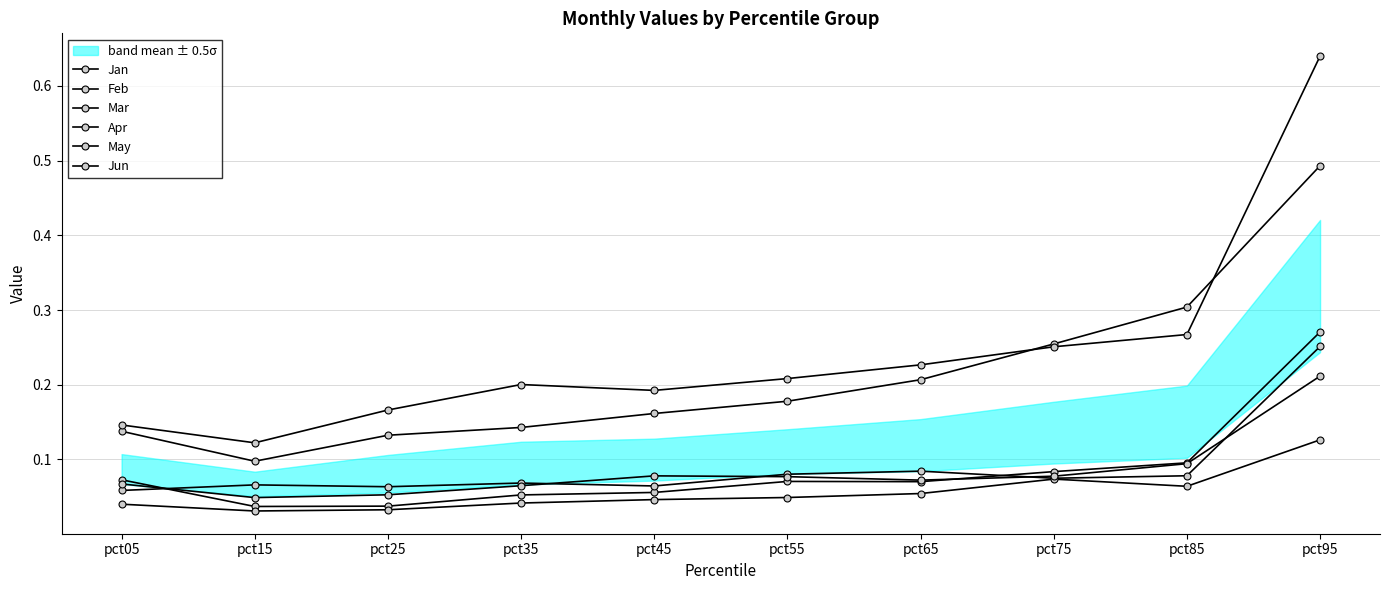

Reading left to right, list all the values displayed in this chart.

Jan: 0.1	0.0	0.0	0.1	0.1	0.1	0.1	0.1	0.1	0.3
Feb: 0.1	0.1	0.1	0.1	0.2	0.2	0.2	0.3	0.3	0.5
Mar: 0.1	0.1	0.2	0.2	0.2	0.2	0.2	0.3	0.3	0.6
Apr: 0.1	0.1	0.1	0.1	0.1	0.1	0.1	0.1	0.1	0.3
May: 0.0	0.0	0.0	0.0	0.0	0.0	0.1	0.1	0.1	0.1
Jun: 0.1	0.0	0.1	0.1	0.1	0.1	0.1	0.1	0.1	0.2